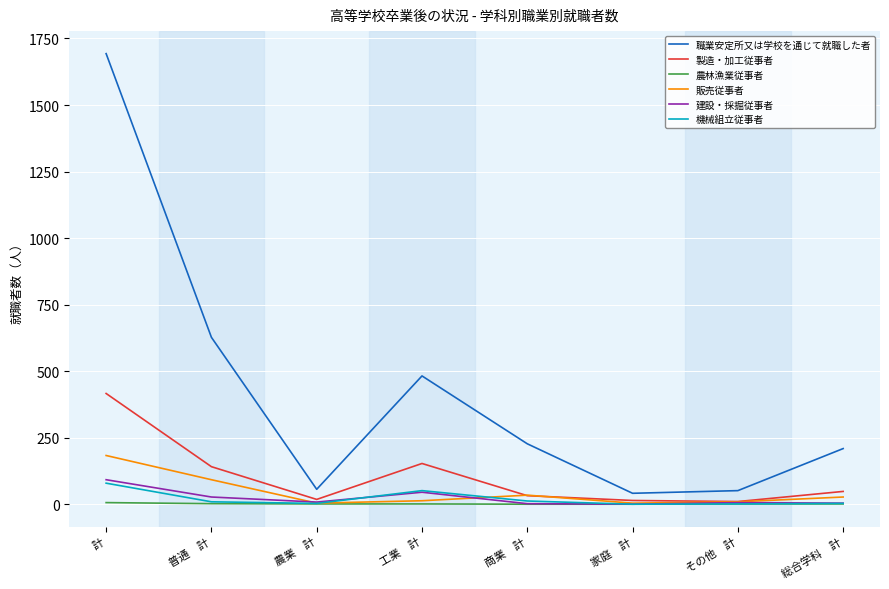

The 建設・採掘従事者 series shows 92 at 計. True or false?

True